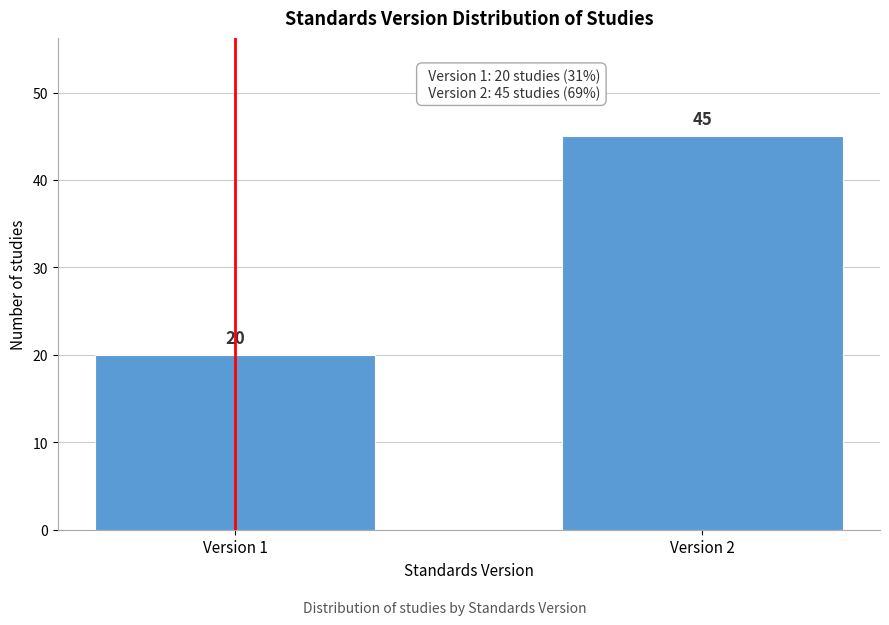

Reading left to right, what are all the values shown in this chart?

20	45